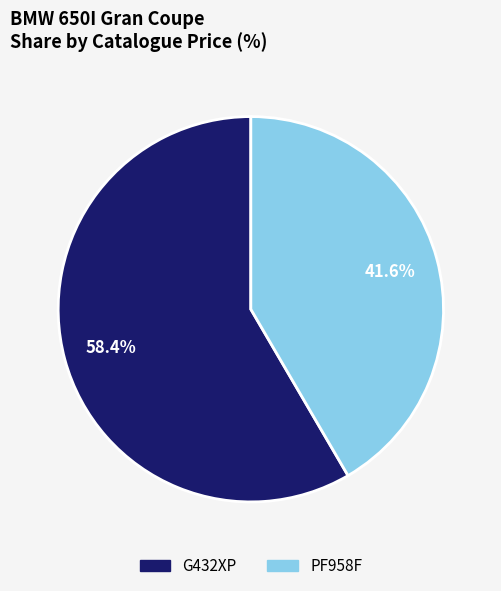

Which slice is the largest?

G432XP